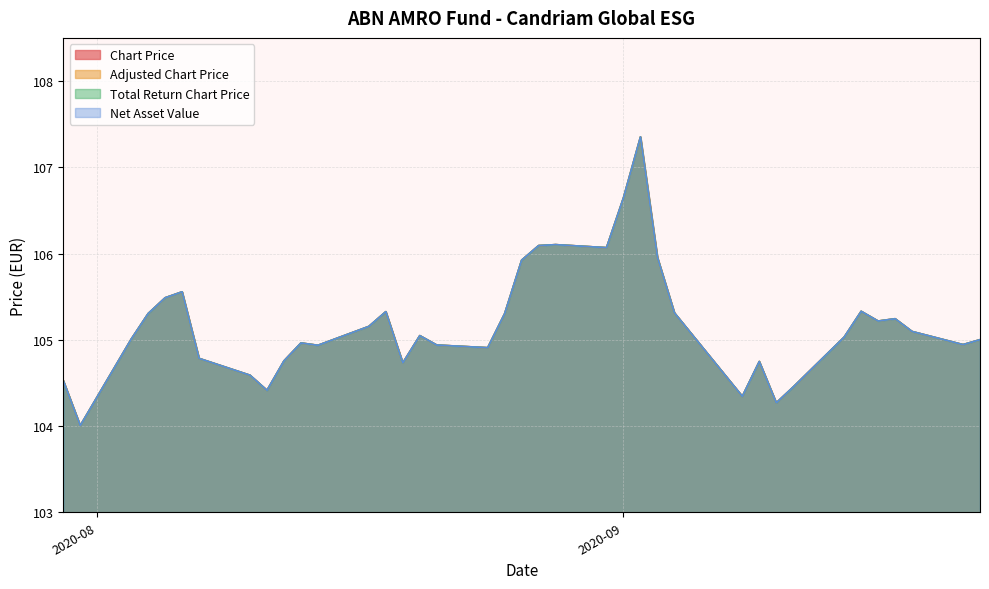

Where does the Adjusted Chart Price series first go above 105?

2020-08-03